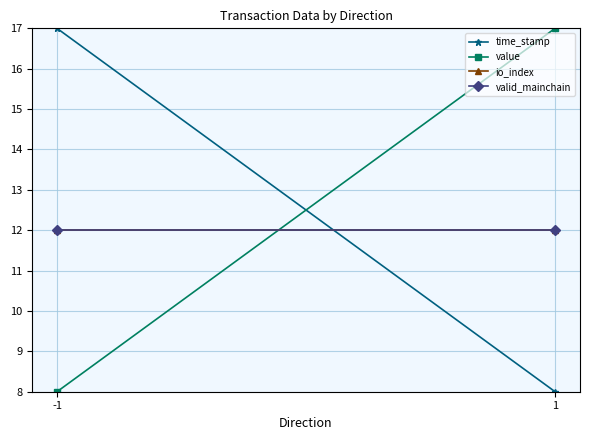

At which category is the sum across all series the highest?

-1